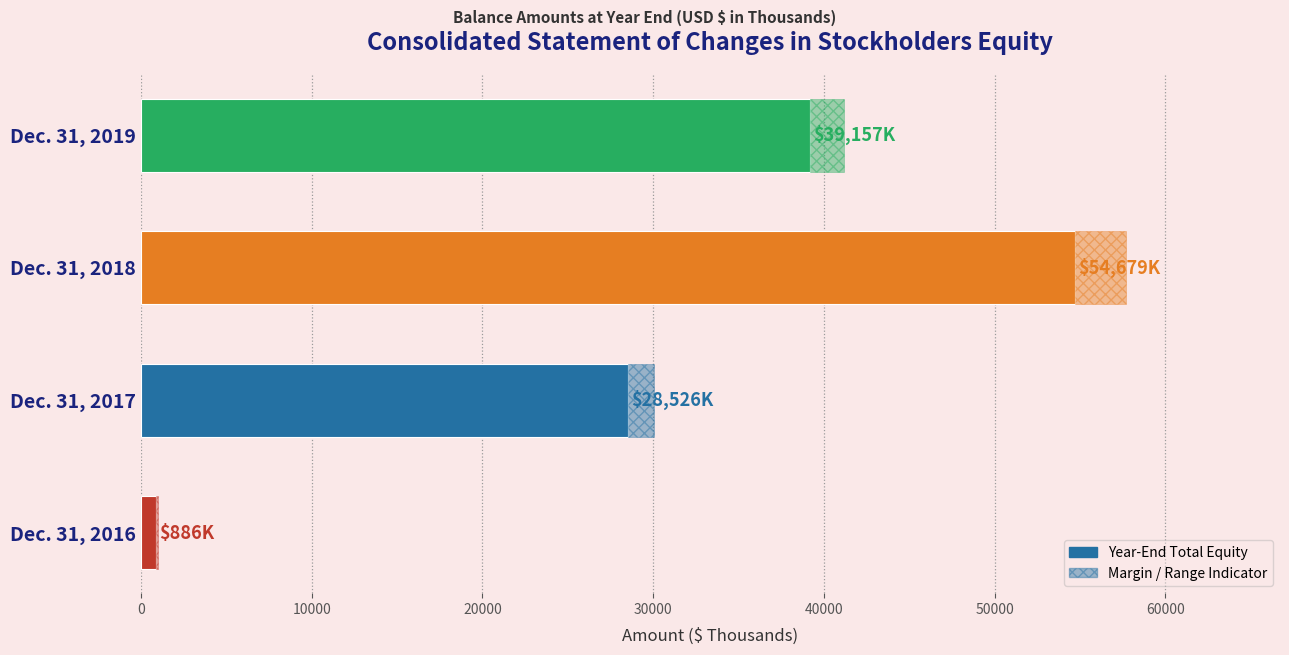

What is the value of the 2nd bar from the left?

28526